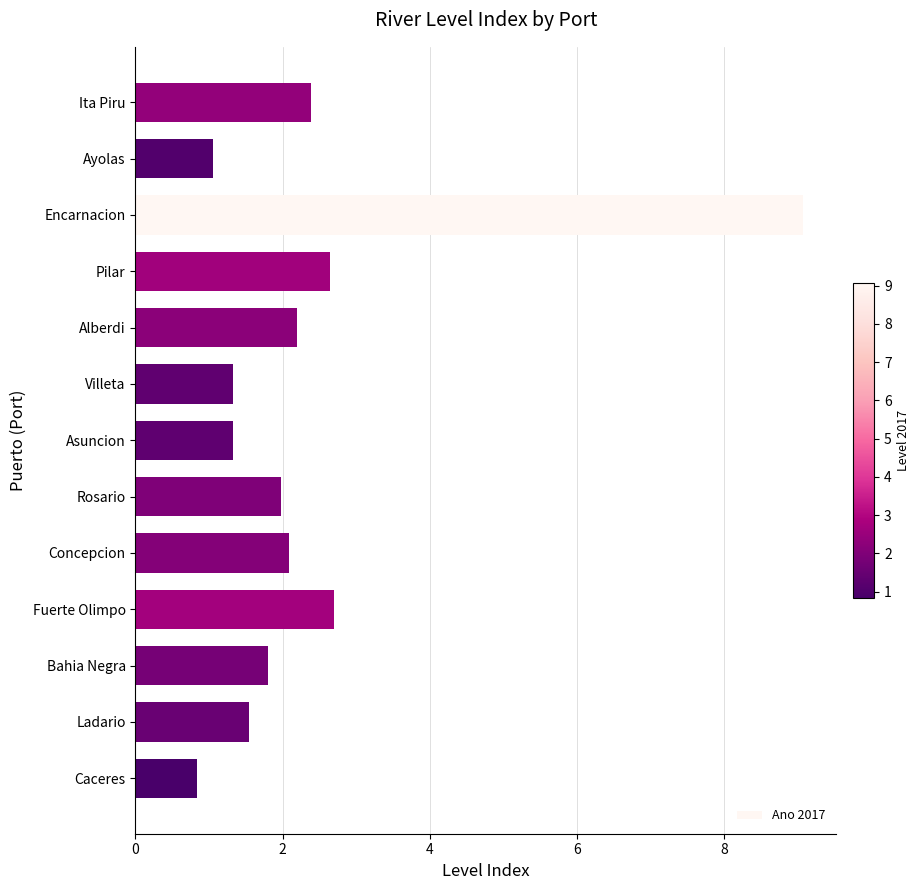

How many bars are there in total?

13